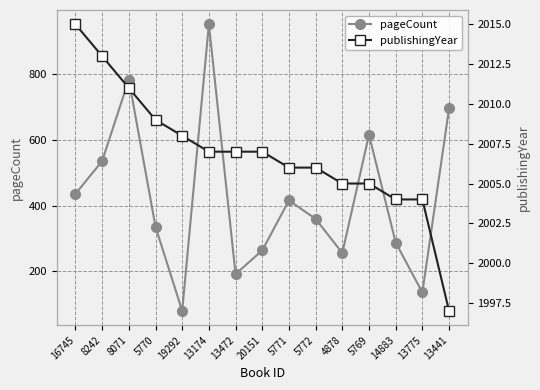

What is the difference between the maximum and minimum values in the pageCount series?

872